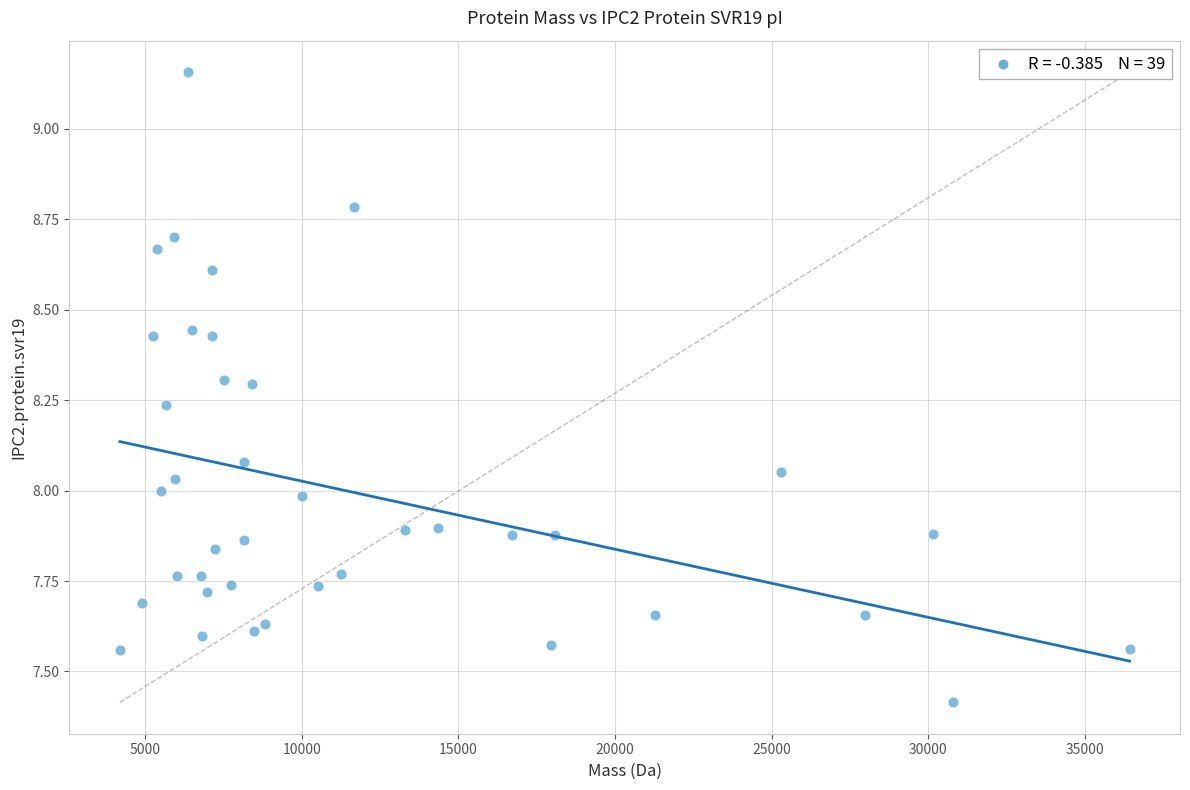

What is the range of X values (max minus min)?

32235.3